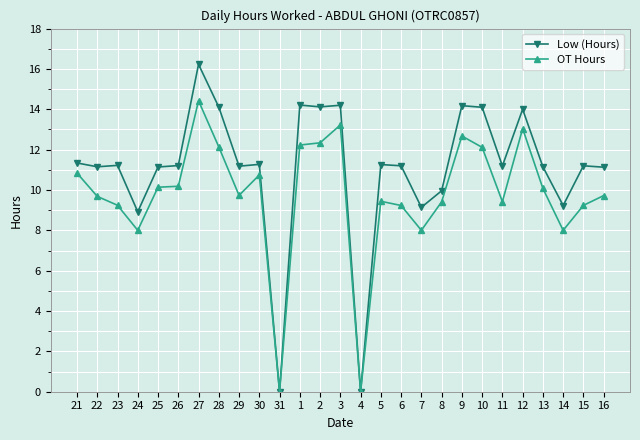

Where is Low (Hours) nearest to the value 8?

24